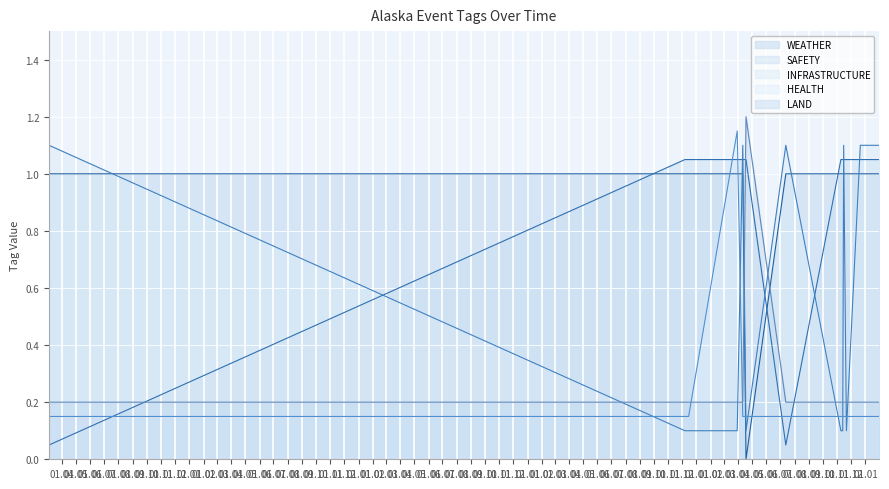

How many lines are shown in the chart?

5